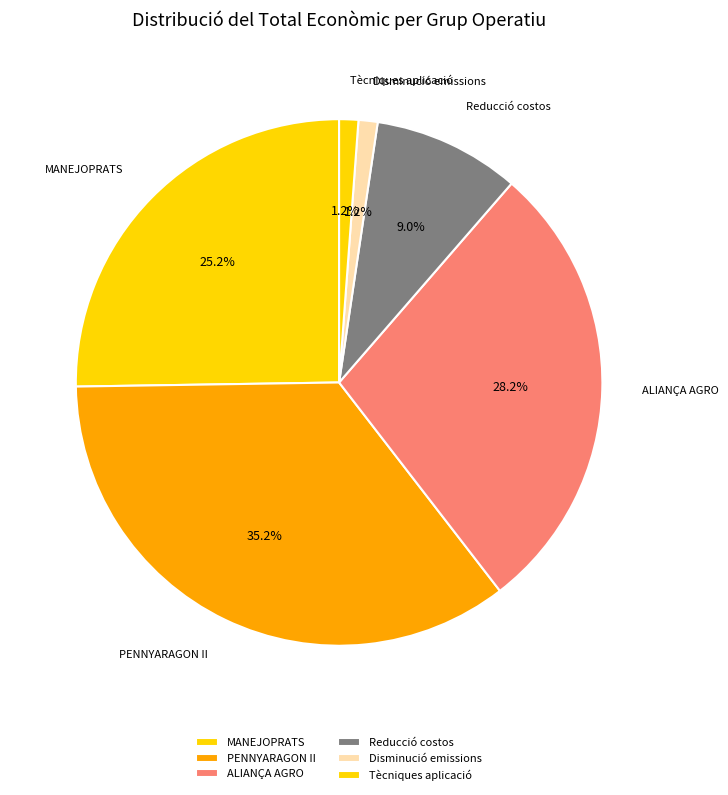

Does Tècniques aplicació represent more than half of the total?

No